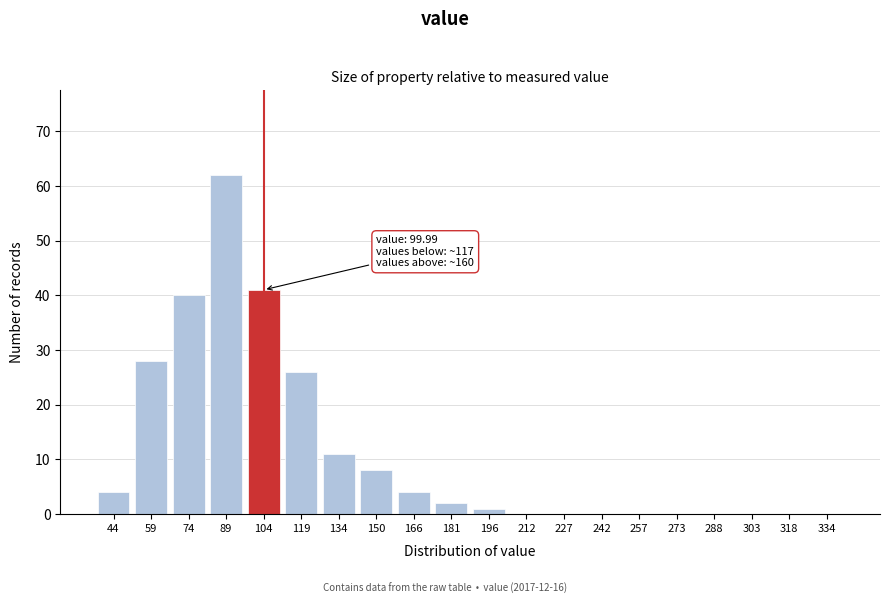

Reading left to right, transcribe all the data shown in this chart.

44=4	59=28	74=40	89=62	104=41	119=26	134=11	150=8	166=4	181=2	196=1	212=0	227=0	242=0	257=0	273=0	288=0	303=0	318=0	334=0